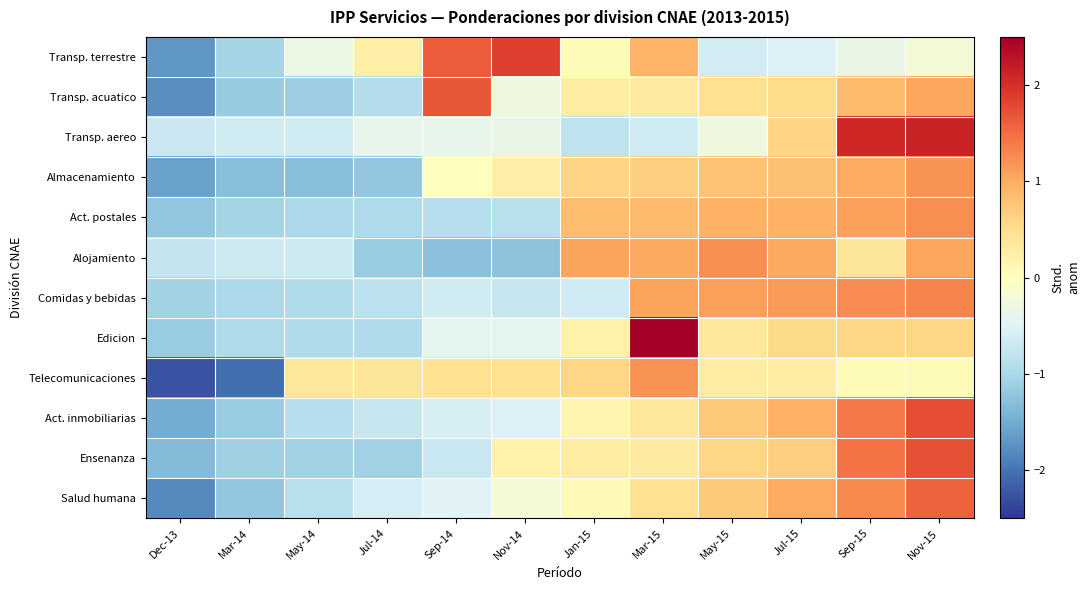

Reading right to left, extract all data points from this chart.

Transp. terrestre: Nov-15=-0.2	Sep-15=-0.4	Jul-15=-0.5	May-15=-0.6	Mar-15=0.9	Jan-15=0.1	Nov-14=1.9	Sep-14=1.6	Jul-14=0.3	May-14=-0.3	Mar-14=-1.1	Dec-13=-1.7
Transp. acuatico: Nov-15=1.0	Sep-15=0.9	Jul-15=0.5	May-15=0.5	Mar-15=0.3	Jan-15=0.3	Nov-14=-0.3	Sep-14=1.7	Jul-14=-0.9	May-14=-1.1	Mar-14=-1.2	Dec-13=-1.8
Transp. aereo: Nov-15=2.1	Sep-15=2.1	Jul-15=0.6	May-15=-0.3	Mar-15=-0.6	Jan-15=-0.8	Nov-14=-0.3	Sep-14=-0.4	Jul-14=-0.4	May-14=-0.6	Mar-14=-0.6	Dec-13=-0.7
Almacenamiento: Nov-15=1.2	Sep-15=1.0	Jul-15=0.8	May-15=0.8	Mar-15=0.7	Jan-15=0.6	Nov-14=0.3	Sep-14=0.0	Jul-14=-1.2	May-14=-1.3	Mar-14=-1.3	Dec-13=-1.6
Act. postales: Nov-15=1.2	Sep-15=1.1	Jul-15=0.9	May-15=0.9	Mar-15=0.9	Jan-15=0.9	Nov-14=-0.9	Sep-14=-0.9	Jul-14=-1.0	May-14=-1.0	Mar-14=-1.0	Dec-13=-1.2
Alojamiento: Nov-15=1.1	Sep-15=0.4	Jul-15=1.0	May-15=1.2	Mar-15=1.0	Jan-15=1.1	Nov-14=-1.3	Sep-14=-1.3	Jul-14=-1.1	May-14=-0.7	Mar-14=-0.7	Dec-13=-0.8
Comidas y bebidas: Nov-15=1.3	Sep-15=1.3	Jul-15=1.1	May-15=1.1	Mar-15=1.1	Jan-15=-0.7	Nov-14=-0.7	Sep-14=-0.6	Jul-14=-0.8	May-14=-0.9	Mar-14=-1.0	Dec-13=-1.1
Edicion: Nov-15=0.6	Sep-15=0.6	Jul-15=0.6	May-15=0.4	Mar-15=2.5	Jan-15=0.2	Nov-14=-0.4	Sep-14=-0.4	Jul-14=-1.0	May-14=-0.9	Mar-14=-1.0	Dec-13=-1.1
Telecomunicaciones: Nov-15=0.1	Sep-15=0.1	Jul-15=0.3	May-15=0.3	Mar-15=1.2	Jan-15=0.6	Nov-14=0.5	Sep-14=0.5	Jul-14=0.4	May-14=0.4	Mar-14=-2.0	Dec-13=-2.3
Act. inmobiliarias: Nov-15=1.7	Sep-15=1.4	Jul-15=1.0	May-15=0.7	Mar-15=0.4	Jan-15=0.2	Nov-14=-0.5	Sep-14=-0.6	Jul-14=-0.7	May-14=-0.9	Mar-14=-1.1	Dec-13=-1.5
Ensenanza: Nov-15=1.7	Sep-15=1.4	Jul-15=0.7	May-15=0.6	Mar-15=0.3	Jan-15=0.3	Nov-14=0.2	Sep-14=-0.7	Jul-14=-1.1	May-14=-1.1	Mar-14=-1.1	Dec-13=-1.3
Salud humana: Nov-15=1.6	Sep-15=1.3	Jul-15=1.0	May-15=0.7	Mar-15=0.5	Jan-15=0.1	Nov-14=-0.2	Sep-14=-0.5	Jul-14=-0.6	May-14=-0.9	Mar-14=-1.2	Dec-13=-1.8